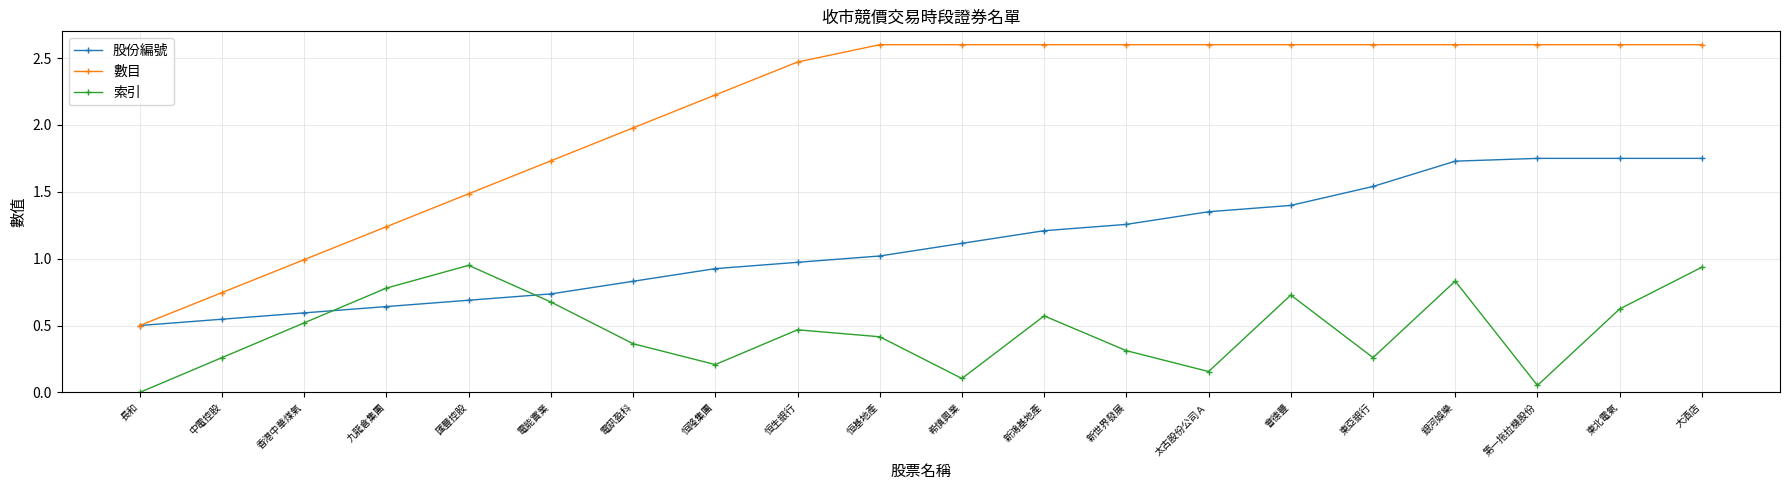

How many distinct data groups are displayed?

3